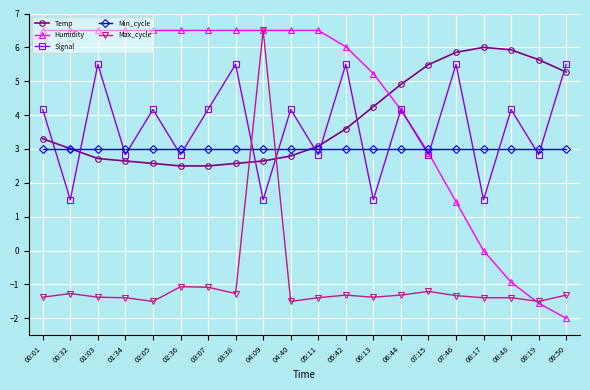

True or false: Humidity has a value of 6.5 at 00:32.

True